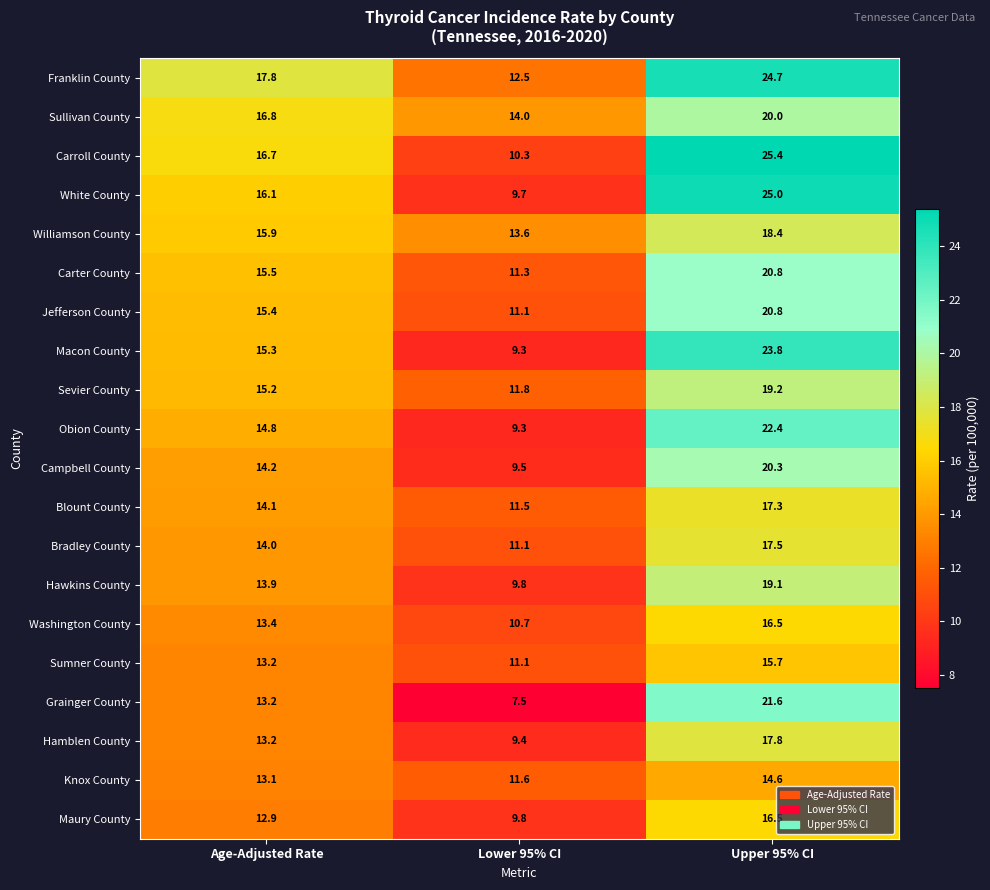

The value of Knox County at Upper 95% CI is 25.8. True or false?

False